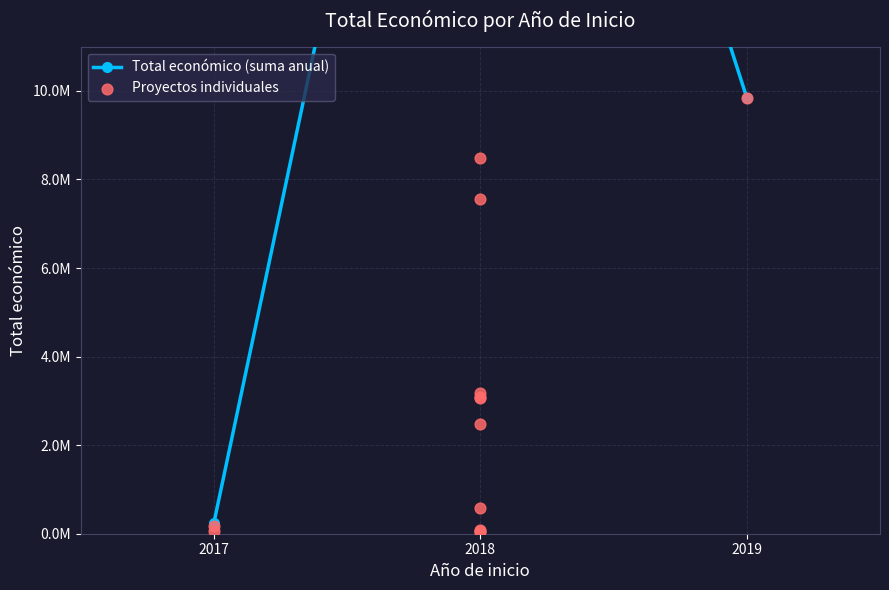

What is the change in value from 2018 to 2018?

+4372353